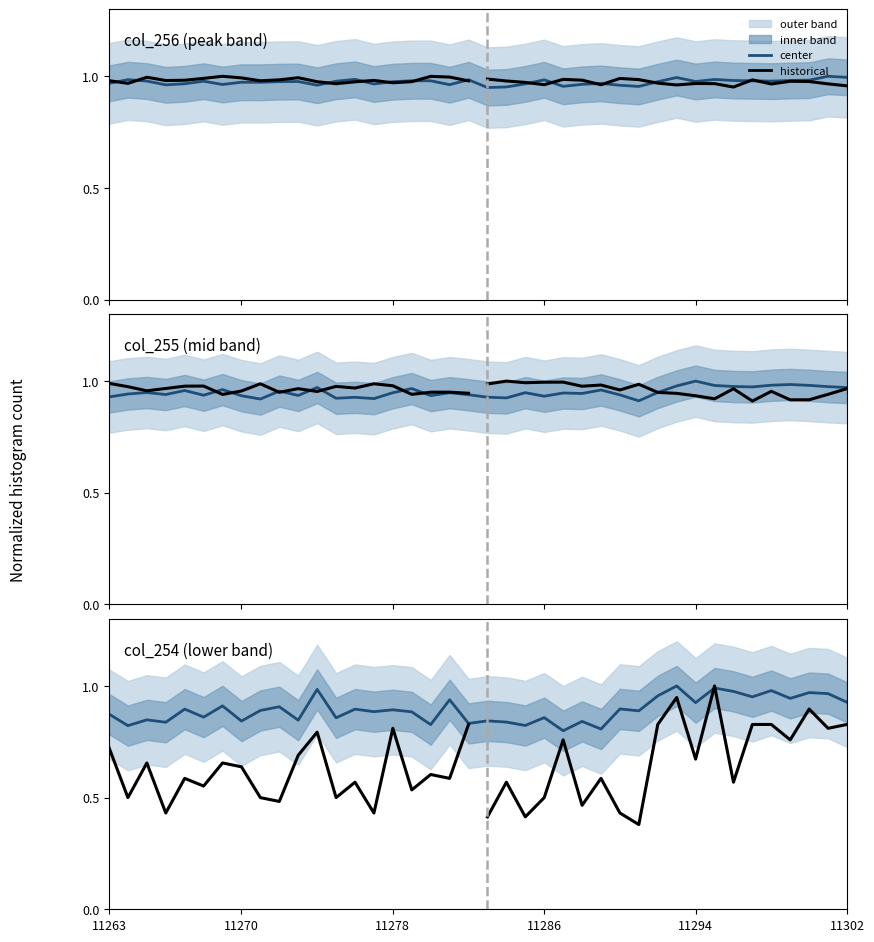

At which category is the sum across all series the highest?

11293